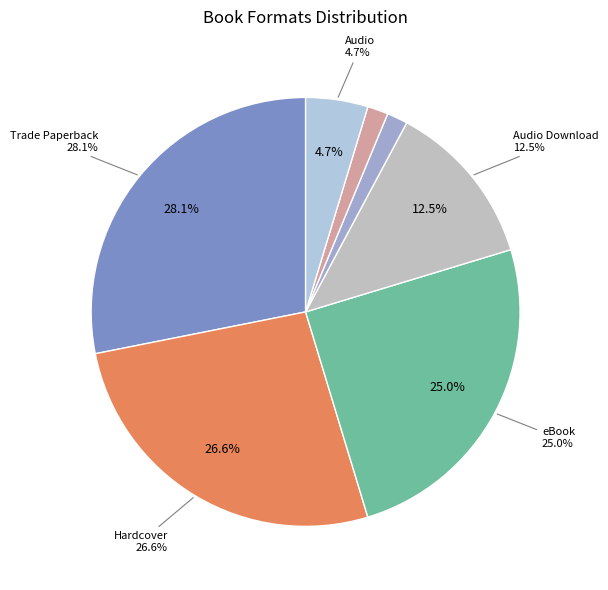

What percentage is the eBook slice, to the nearest percent?

25%